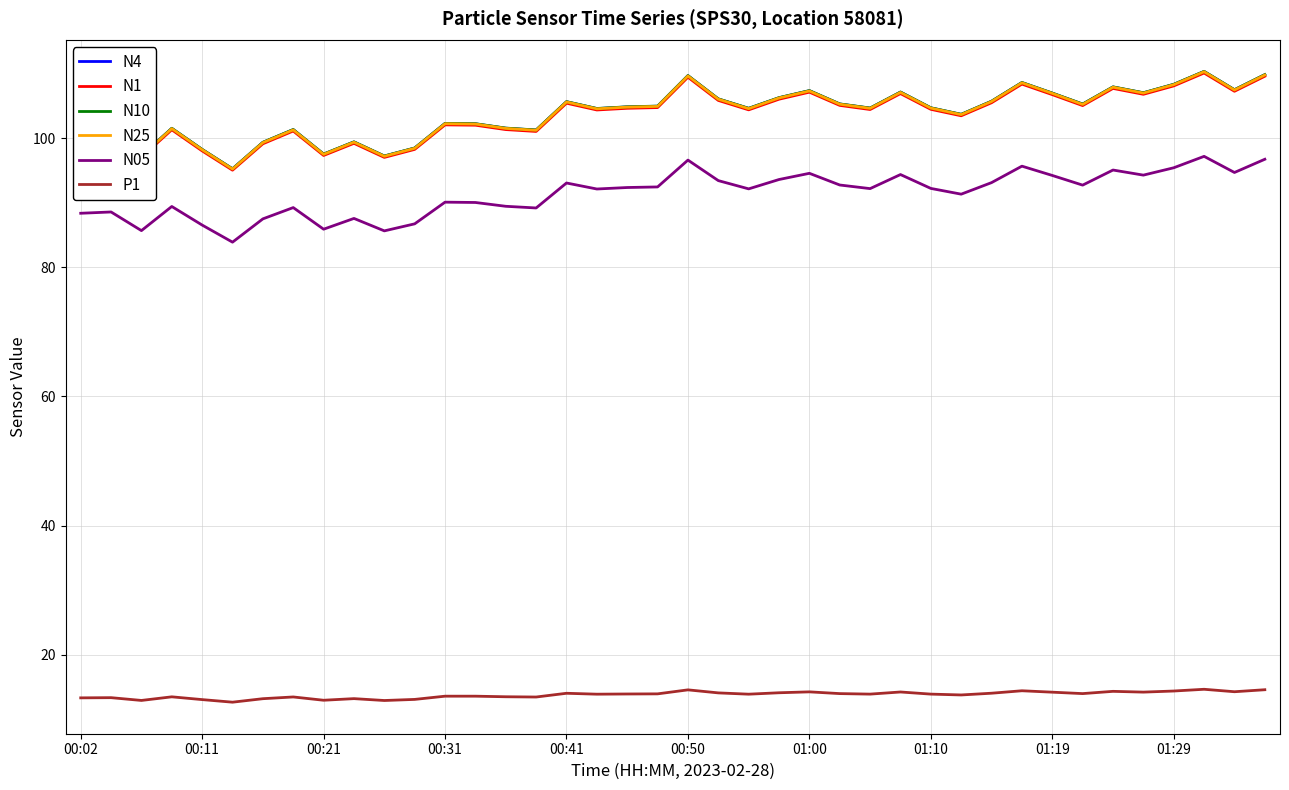

True or false: N25 and N4 cross at least once.

False